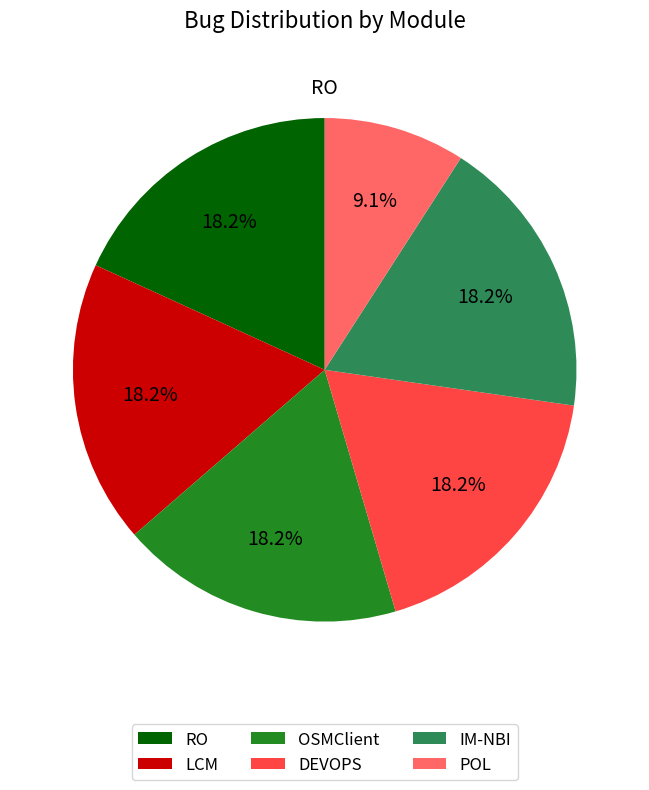

To the nearest percent, what percentage of the pie is IM-NBI?

18%